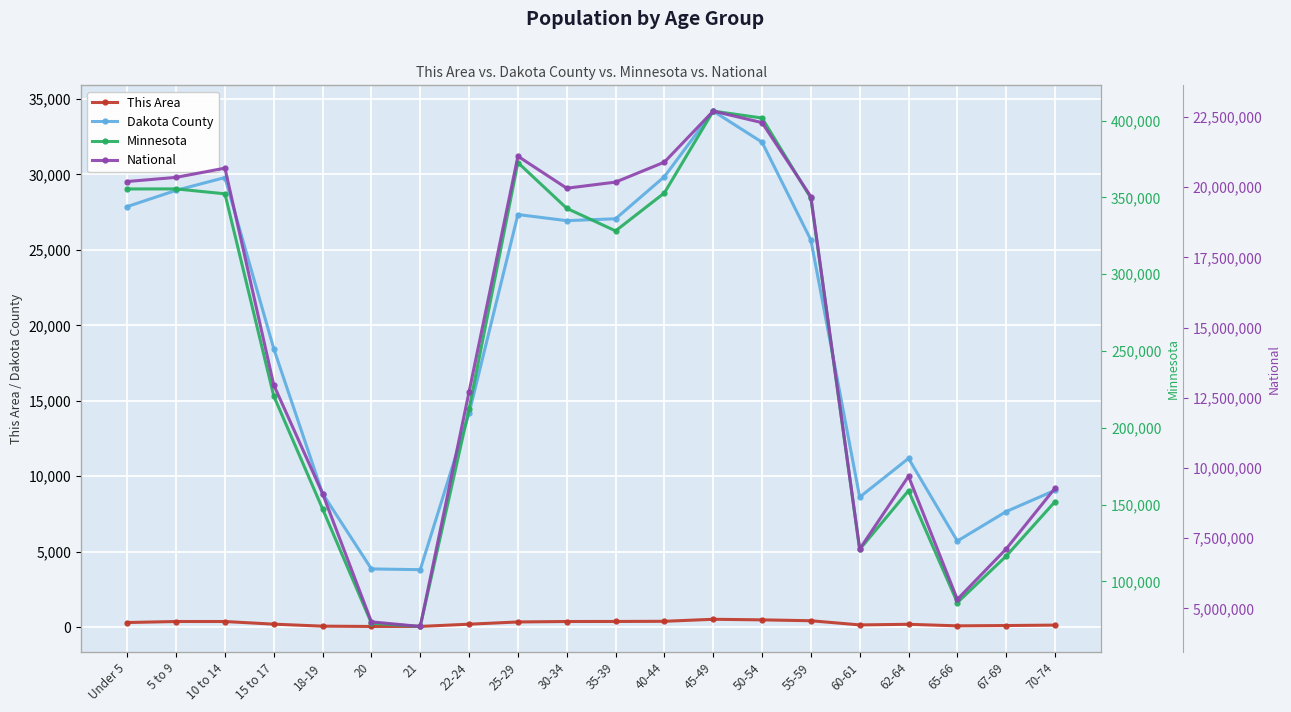

Reading left to right, extract all data points from this chart.

This Area: Under 5=306	5 to 9=374	10 to 14=373	15 to 17=198	18-19=66	20=45	21=48	22-24=196	25-29=344	30-34=374	35-39=377	40-44=388	45-49=522	50-54=483	55-59=425	60-61=148	62-64=189	65-66=86	67-69=107	70-74=135
Dakota County: Under 5=27871	5 to 9=28947	10 to 14=29793	15 to 17=18449	18-19=8852	20=3858	21=3809	22-24=14172	25-29=27342	30-34=26937	35-39=27062	40-44=29850	45-49=34197	50-54=32137	55-59=25660	60-61=8617	62-64=11183	65-66=5707	67-69=7658	70-74=9068
Minnesota: Under 5=355504	5 to 9=355536	10 to 14=352342	15 to 17=220681	18-19=147148	20=72732	21=70594	22-24=212325	25-29=372686	30-34=342900	35-39=328190	40-44=352904	45-49=406203	50-54=401695	55-59=349589	60-61=120761	62-64=159014	65-66=86158	67-69=116412	70-74=151857
National: Under 5=20201362	5 to 9=20348657	10 to 14=20677194	15 to 17=12954254	18-19=9086089	20=4519129	21=4354294	22-24=12712576	25-29=21101849	30-34=19962099	35-39=20179642	40-44=20890964	45-49=22708591	50-54=22298125	55-59=19664805	60-61=7113727	62-64=9704197	65-66=5319902	67-69=7115361	70-74=9278166